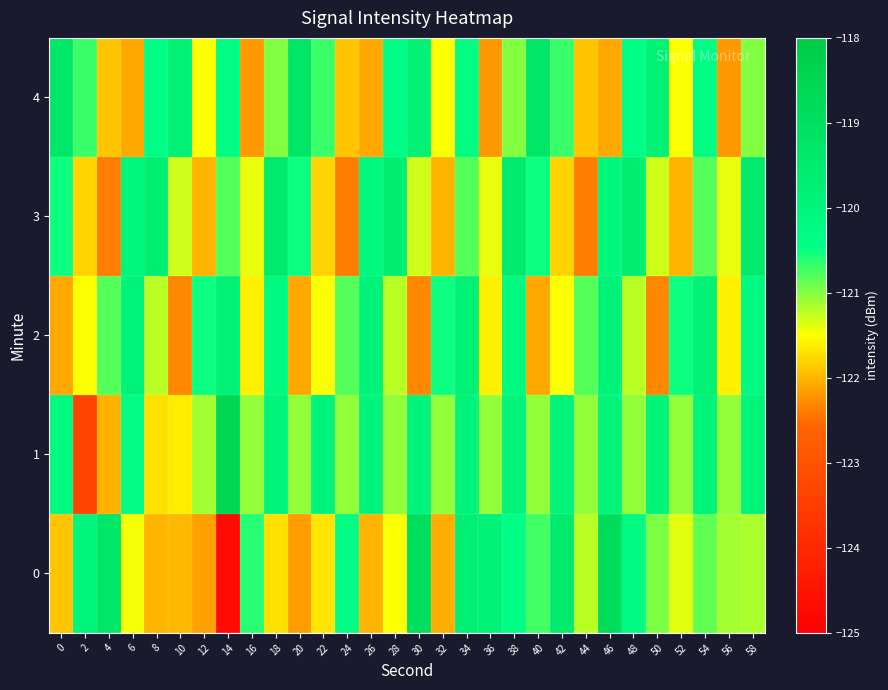

Which series changed the most between 18 and 36?

3